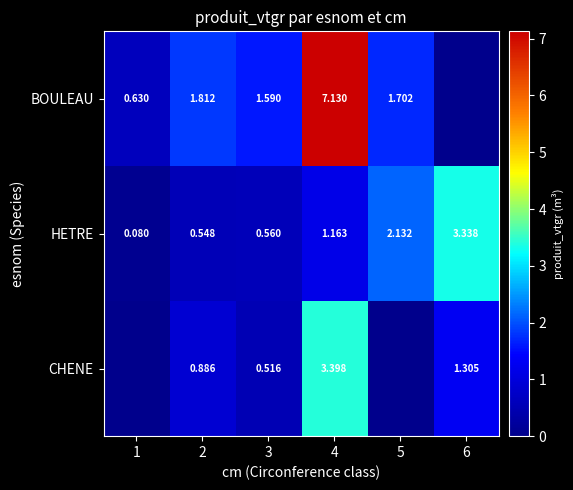

Count the number of data series in this chart.

3